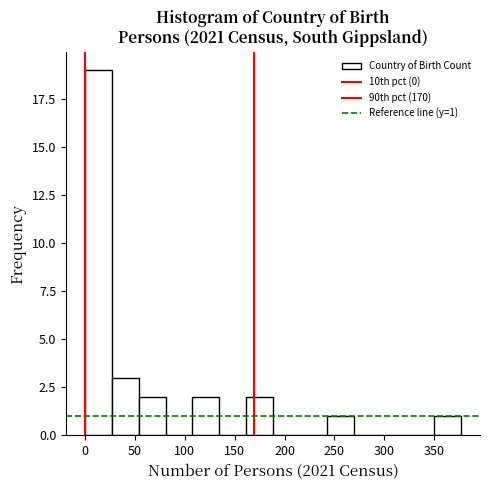

Over which range of the x-axis is the bar tallest?

0 to 25